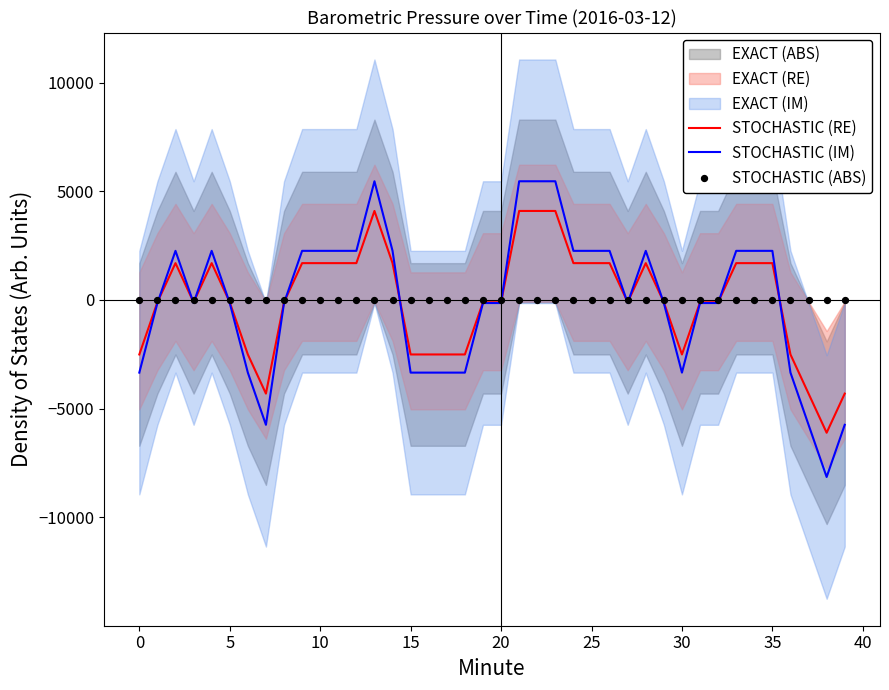

Which series has the largest total across all categories?

STOCHASTIC (IM)